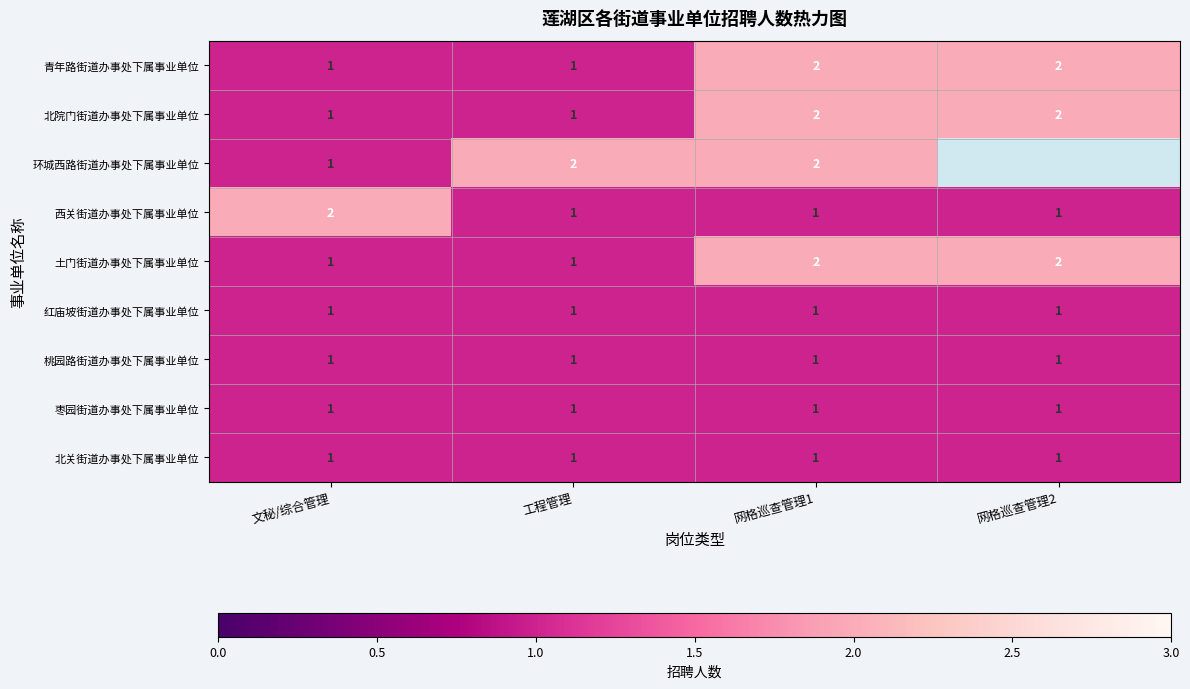

Is the value of 青年路街道办事处下属事业单位 at 网格巡查管理2 greater than the value of 环城西路街道办事处下属事业单位 at 文秘/综合管理?

Yes